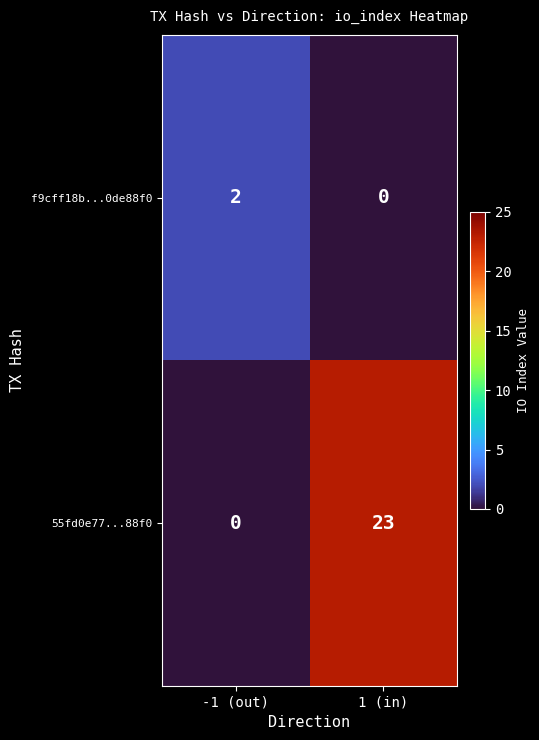

What is the maximum value shown in the chart?

23